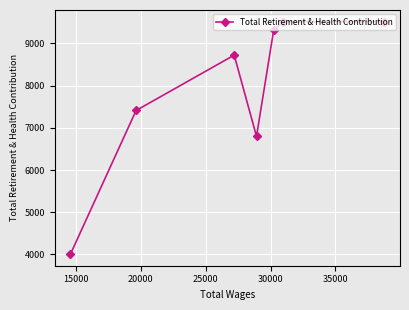

True or false: the data has more than 1 interior local peaks.

False